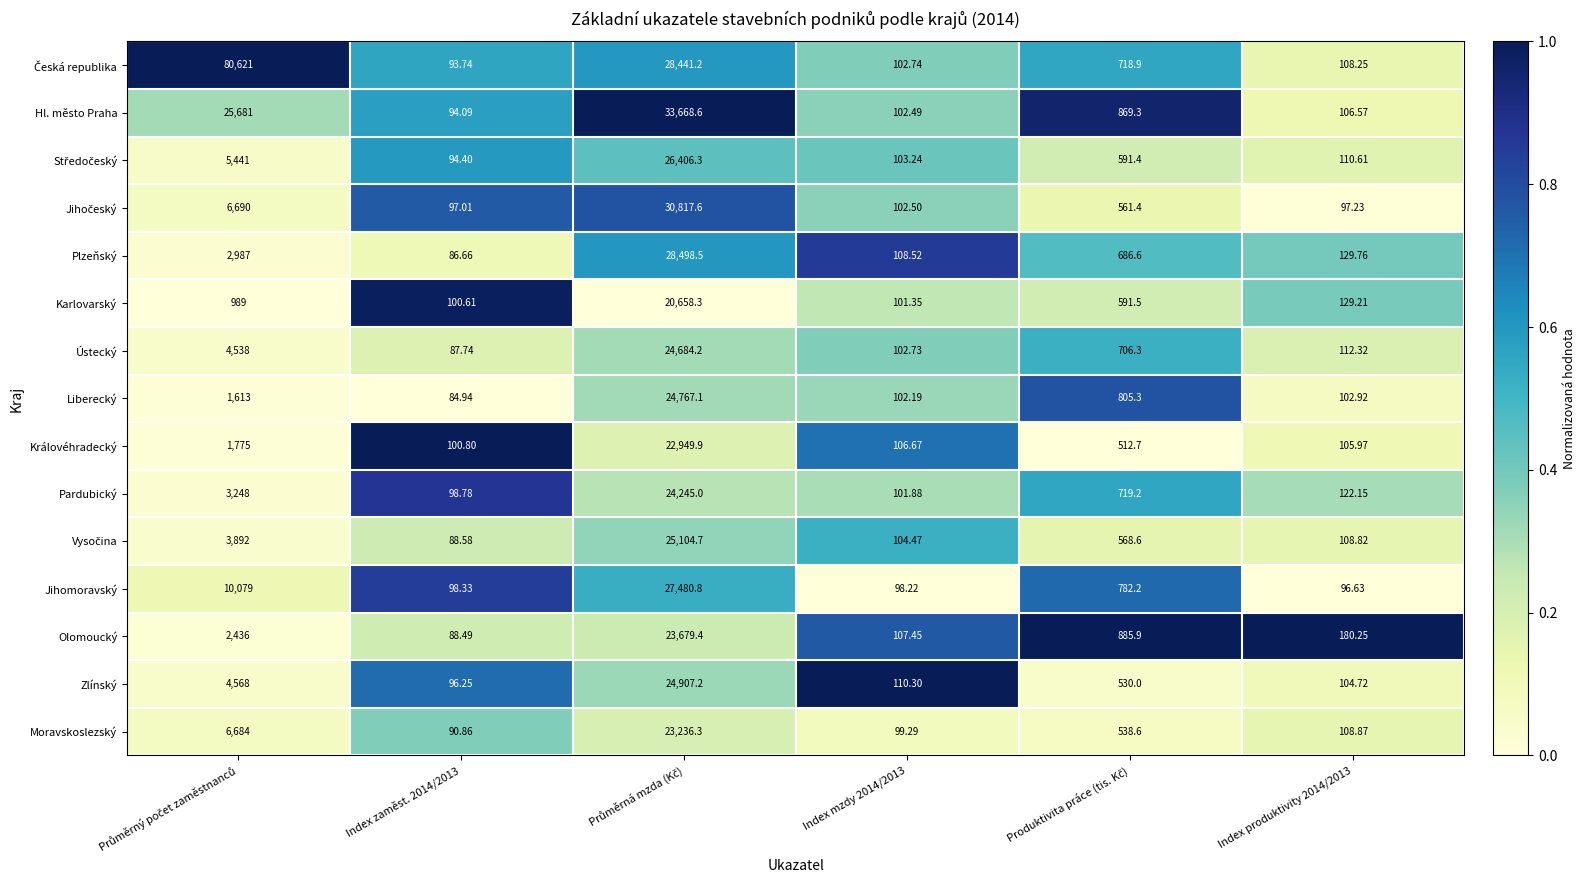

Count the number of data series in this chart.

15